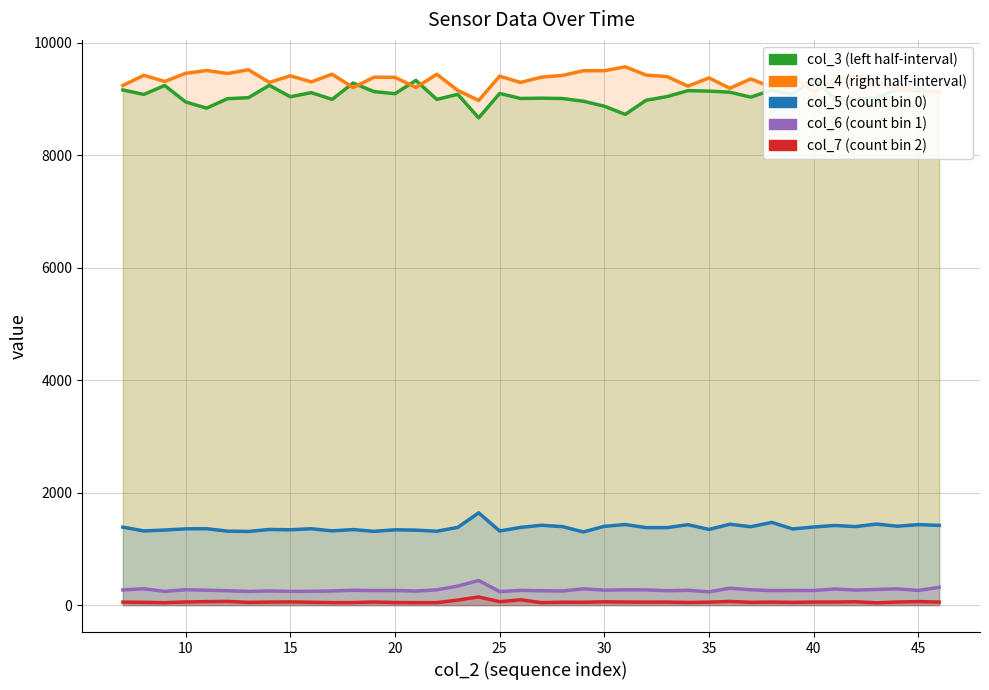

Which series has the largest range (max minus min)?

col_3 (left half-interval)